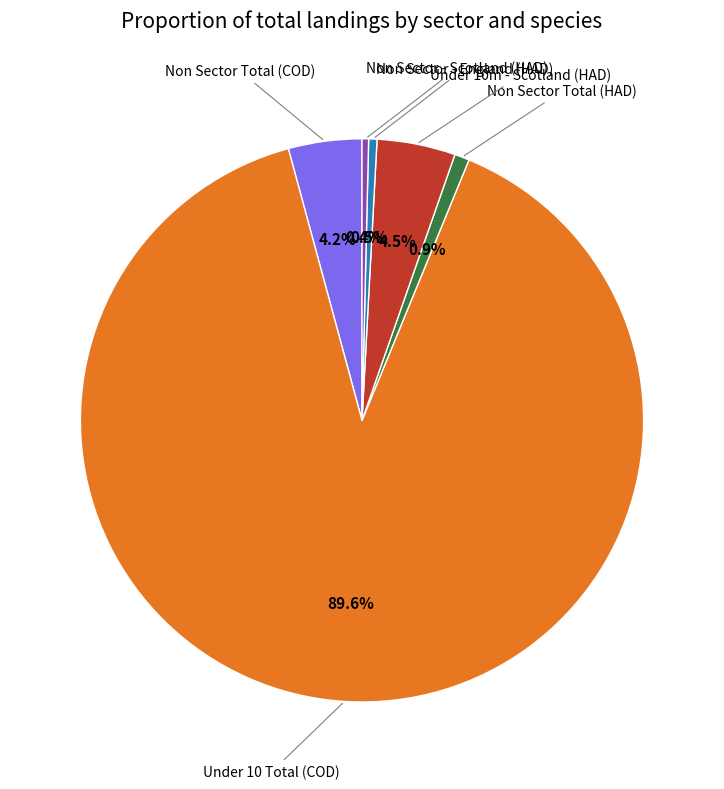

To the nearest percent, what is the average slice percentage?

17%